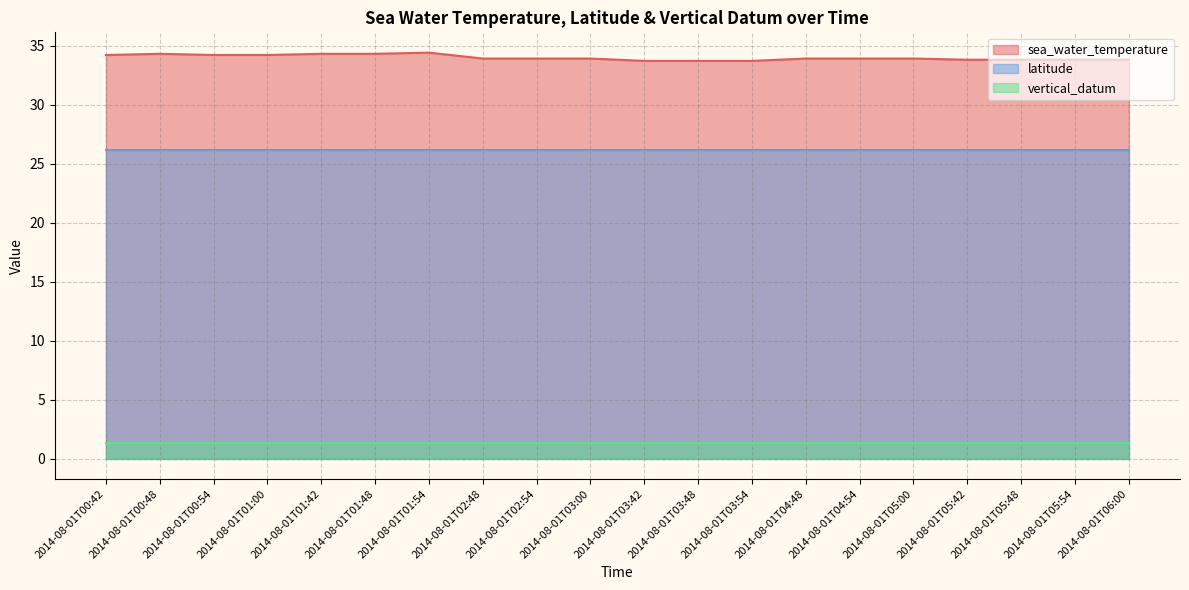

Reading left to right, what are all the values shown in this chart?

sea_water_temperature: 2014-08-01T00:42=34.2	2014-08-01T00:48=34.3	2014-08-01T00:54=34.2	2014-08-01T01:00=34.2	2014-08-01T01:42=34.3	2014-08-01T01:48=34.3	2014-08-01T01:54=34.4	2014-08-01T02:48=33.9	2014-08-01T02:54=33.9	2014-08-01T03:00=33.9	2014-08-01T03:42=33.7	2014-08-01T03:48=33.7	2014-08-01T03:54=33.7	2014-08-01T04:48=33.9	2014-08-01T04:54=33.9	2014-08-01T05:00=33.9	2014-08-01T05:42=33.8	2014-08-01T05:48=33.8	2014-08-01T05:54=33.8	2014-08-01T06:00=33.8
latitude: 2014-08-01T00:42=26.1	2014-08-01T00:48=26.1	2014-08-01T00:54=26.1	2014-08-01T01:00=26.1	2014-08-01T01:42=26.1	2014-08-01T01:48=26.1	2014-08-01T01:54=26.1	2014-08-01T02:48=26.1	2014-08-01T02:54=26.1	2014-08-01T03:00=26.1	2014-08-01T03:42=26.1	2014-08-01T03:48=26.1	2014-08-01T03:54=26.1	2014-08-01T04:48=26.1	2014-08-01T04:54=26.1	2014-08-01T05:00=26.1	2014-08-01T05:42=26.1	2014-08-01T05:48=26.1	2014-08-01T05:54=26.1	2014-08-01T06:00=26.1
vertical_datum: 2014-08-01T00:42=1.3	2014-08-01T00:48=1.3	2014-08-01T00:54=1.3	2014-08-01T01:00=1.3	2014-08-01T01:42=1.3	2014-08-01T01:48=1.3	2014-08-01T01:54=1.3	2014-08-01T02:48=1.3	2014-08-01T02:54=1.3	2014-08-01T03:00=1.3	2014-08-01T03:42=1.3	2014-08-01T03:48=1.3	2014-08-01T03:54=1.3	2014-08-01T04:48=1.3	2014-08-01T04:54=1.3	2014-08-01T05:00=1.3	2014-08-01T05:42=1.3	2014-08-01T05:48=1.3	2014-08-01T05:54=1.3	2014-08-01T06:00=1.3